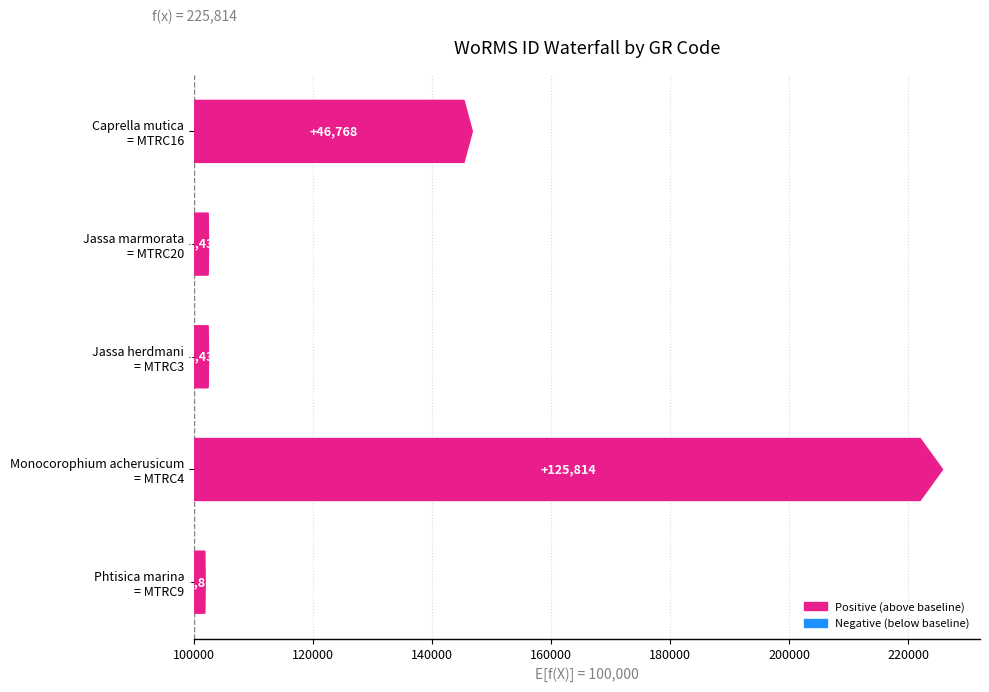

What is the difference between the second highest and second lowest values?

44336